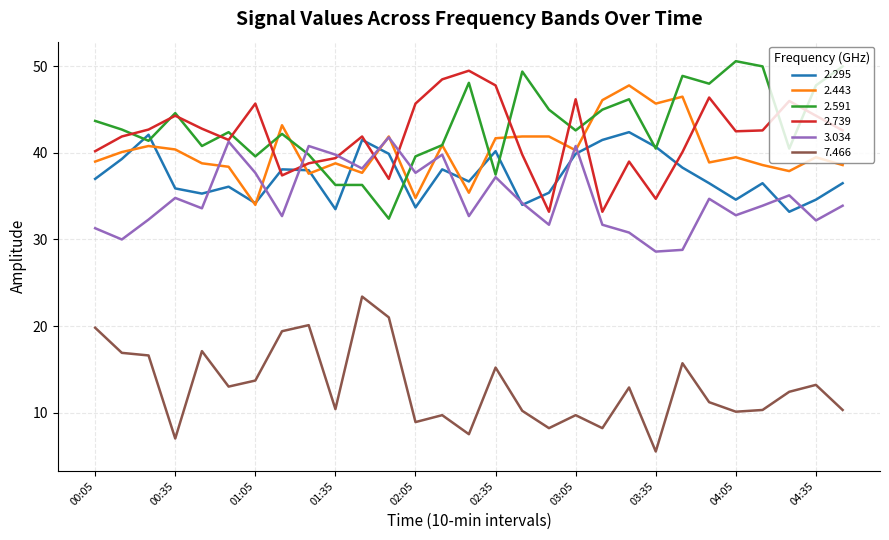

At how many categories does at least one series exceed 41?

27